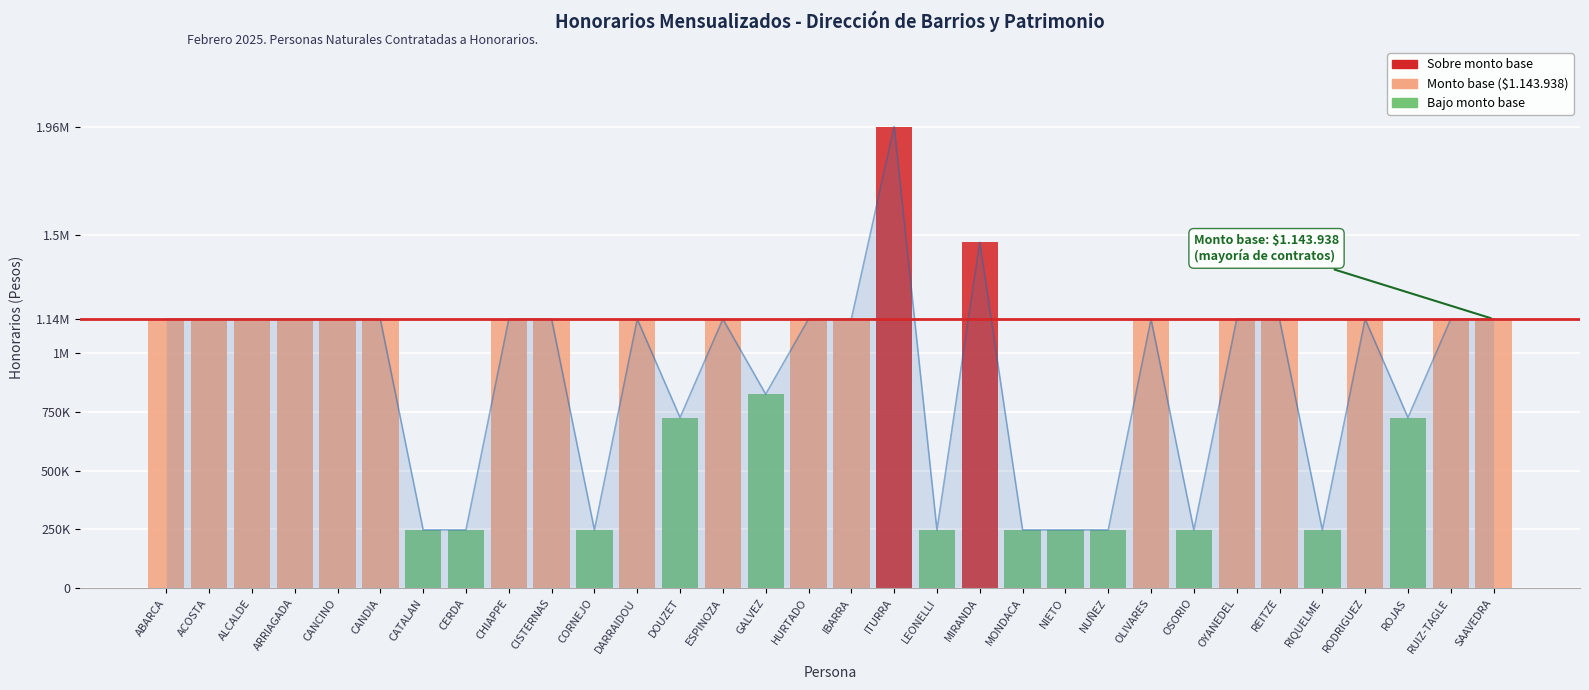

At which category does the chart reach its peak across all series?

ITURRA